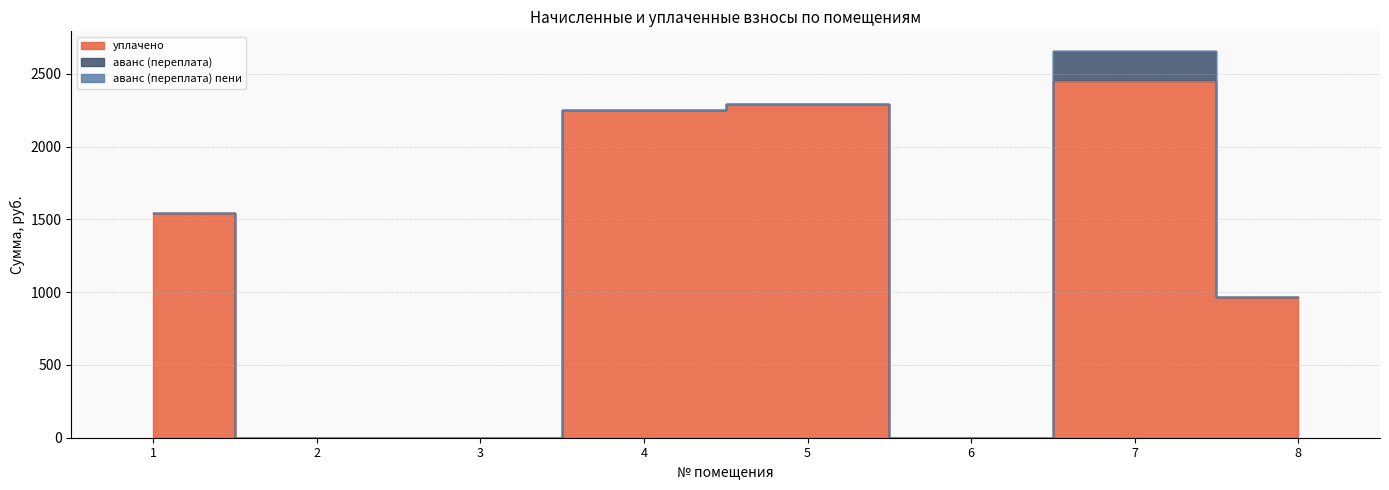

How many data points in уплачено are less than 1547?

4